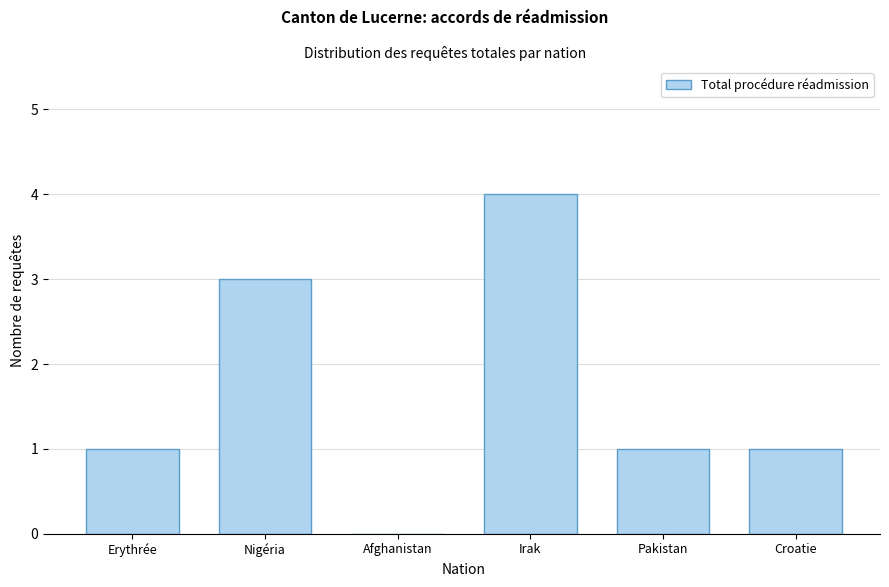

Reading right to left, list all the values displayed in this chart.

Croatie=1	Pakistan=1	Irak=4	Afghanistan=0	Nigéria=3	Erythrée=1